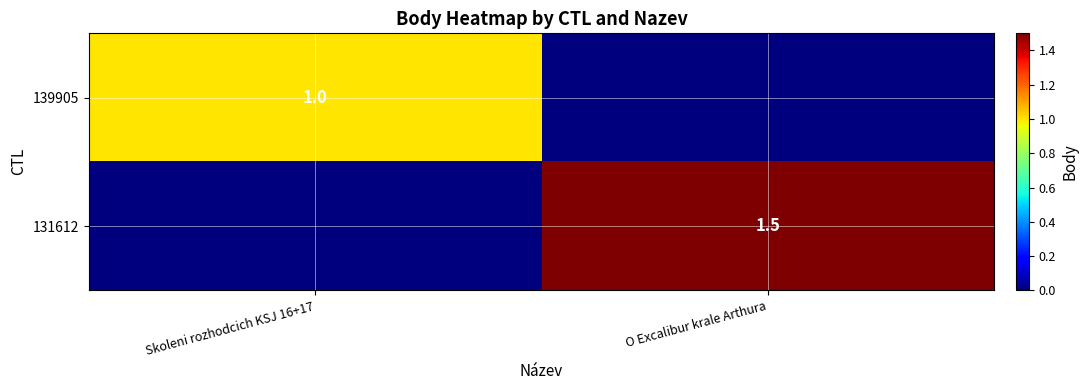

The 131612 series shows 1.5 at O Excalibur krale Arthura. True or false?

True